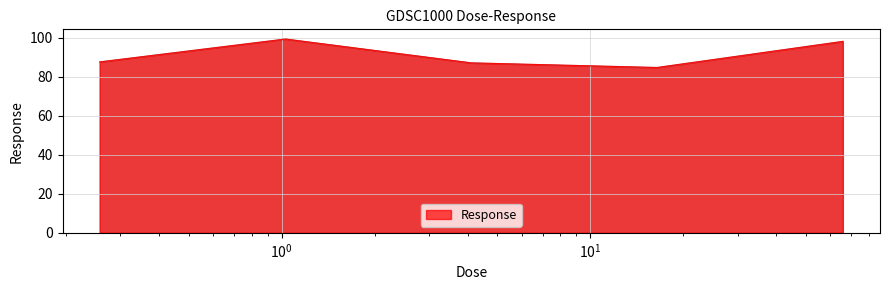

True or false: there are more than 0 points higher than both neighbors.

True